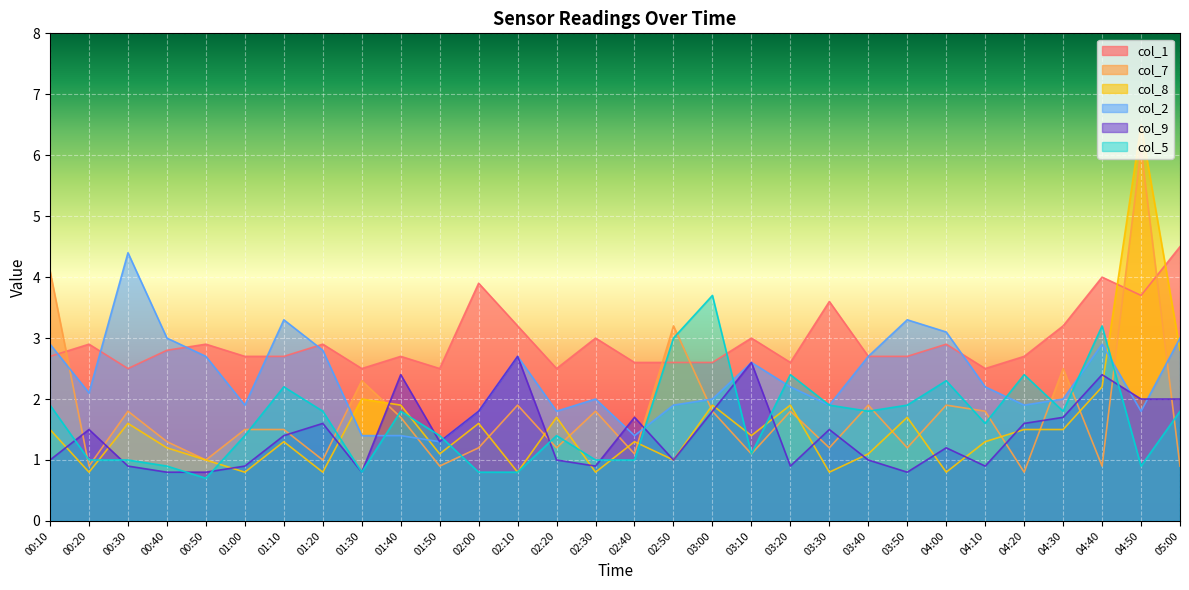

What is the label of the 23rd point from the right?

01:20